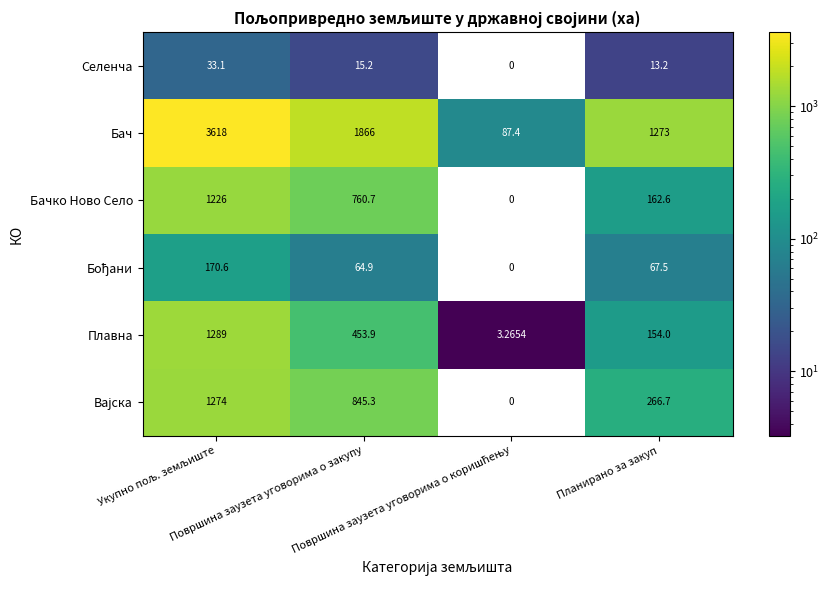

Which series has the largest total across all categories?

Бач